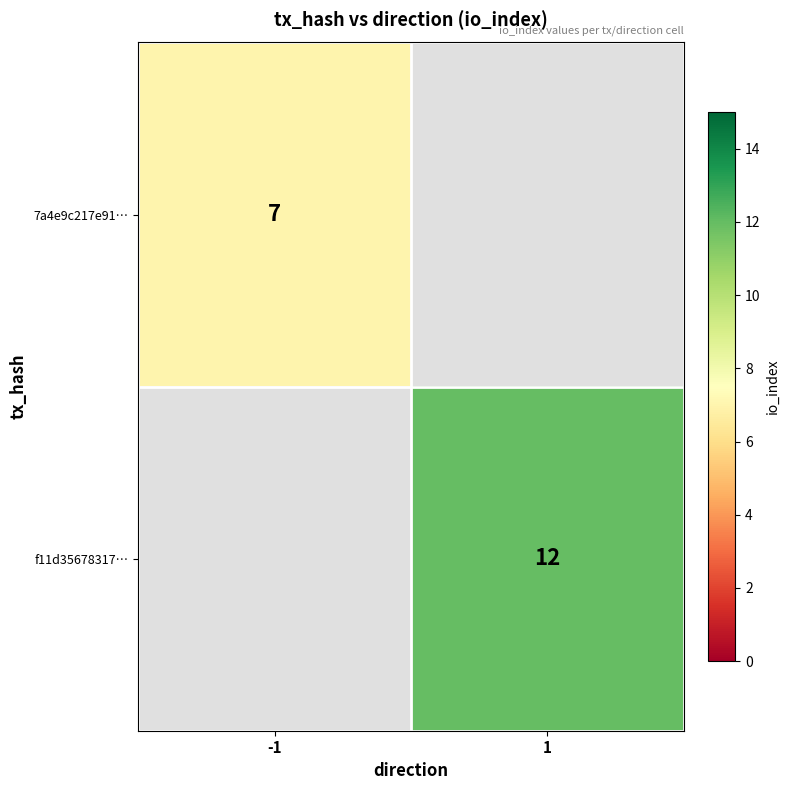

The 7a4e9c217e91… series shows 7 at -1. True or false?

True